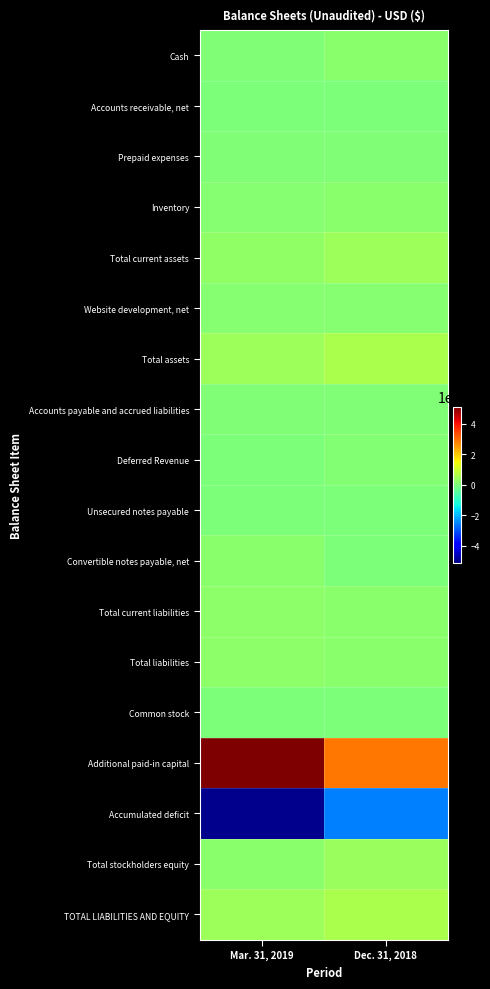

Rank the series by their maximum value, from highest to lowest.

Additional paid-in capital, Total assets, TOTAL LIABILITIES AND EQUITY, Total current assets, Total stockholders equity, Total current liabilities, Total liabilities, Inventory, Convertible notes payable, net, Cash, Website development, net, Deferred Revenue, Accounts payable and accrued liabilities, Prepaid expenses, Common stock, Unsecured notes payable, Accounts receivable, net, Accumulated deficit